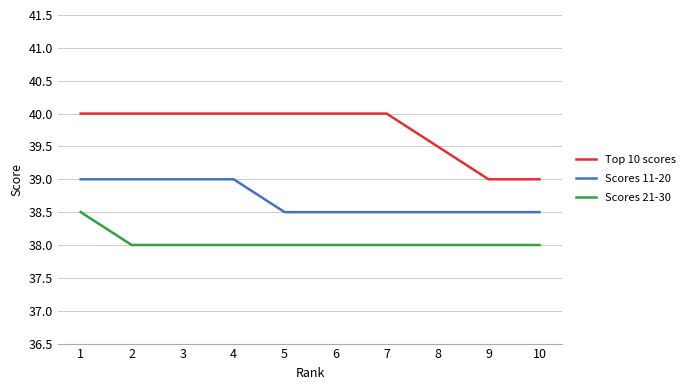

Rank the series at 9 from lowest to highest value.

Scores 21-30, Scores 11-20, Top 10 scores